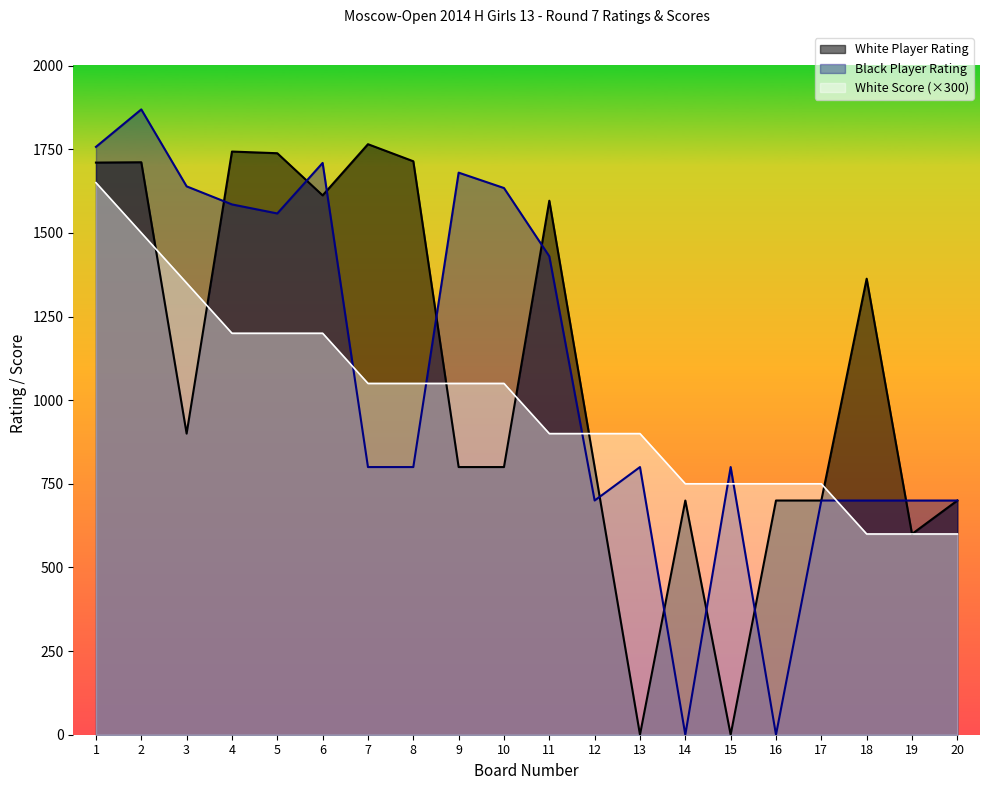

The value of White Score at 19 is 600. True or false?

True